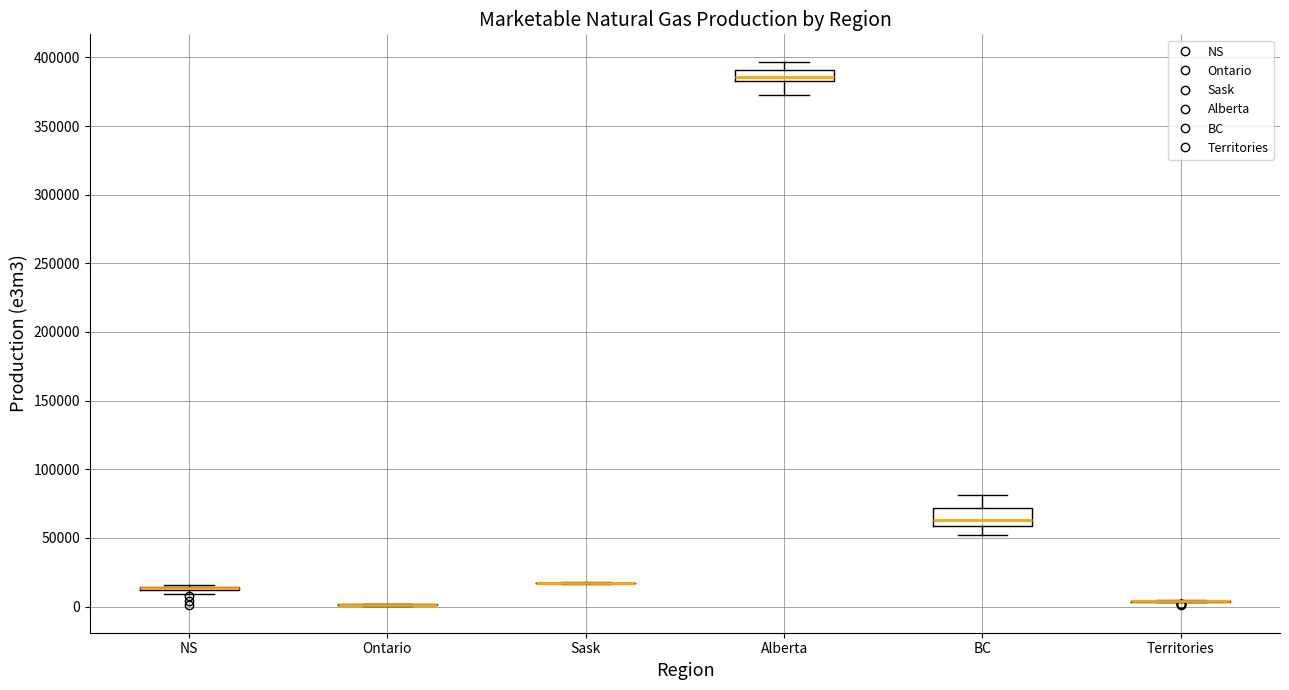

Comparing the boxes themselves (not the whiskers), which one is the tallest?

BC